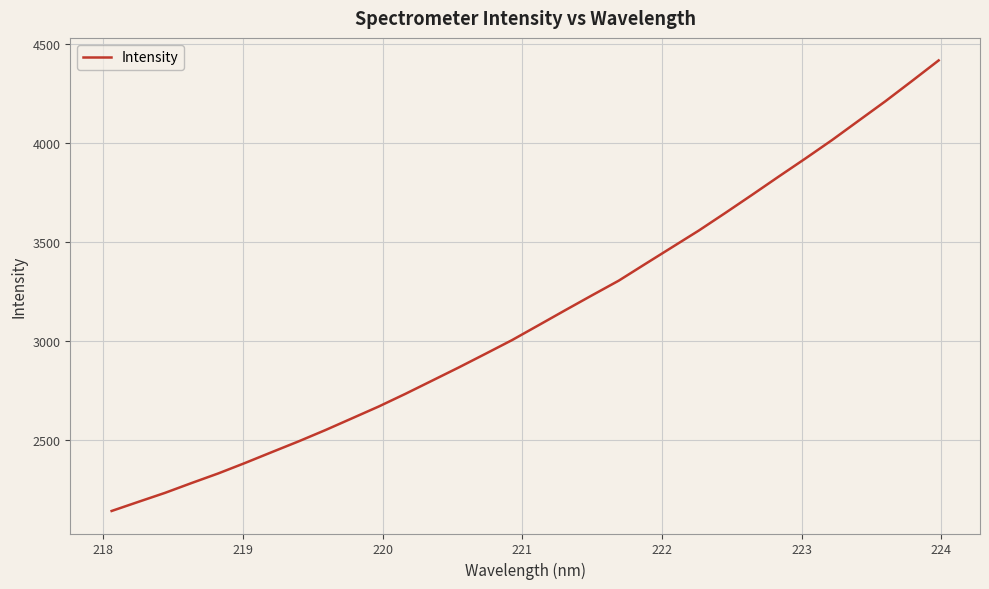

What is the smallest value displayed?

2142.2